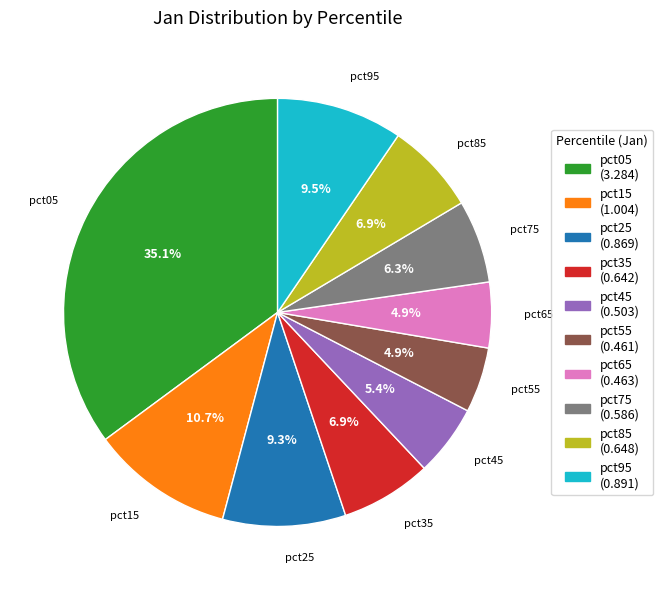

To the nearest percent, what is the average slice percentage?

10%